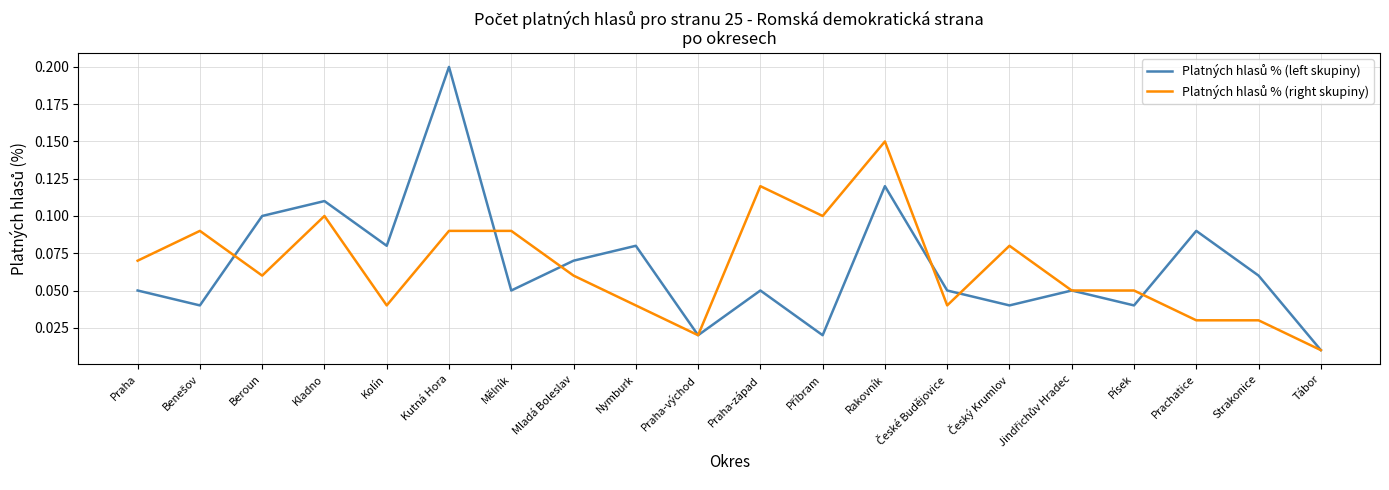

At which category is the sum across all series the highest?

Kutná Hora